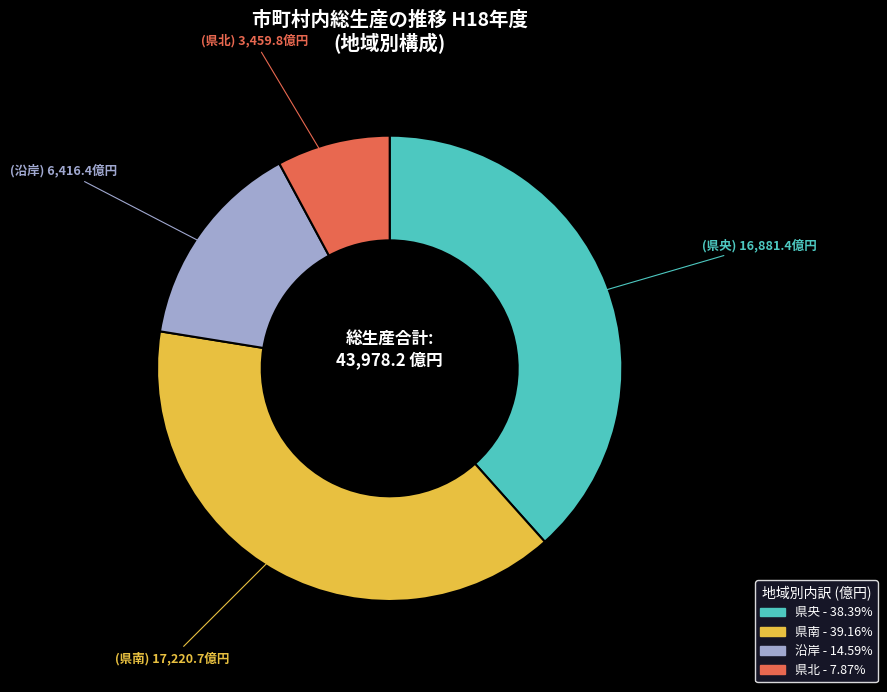

Combined, do 県南 and 沿岸 account for over 50%?

Yes